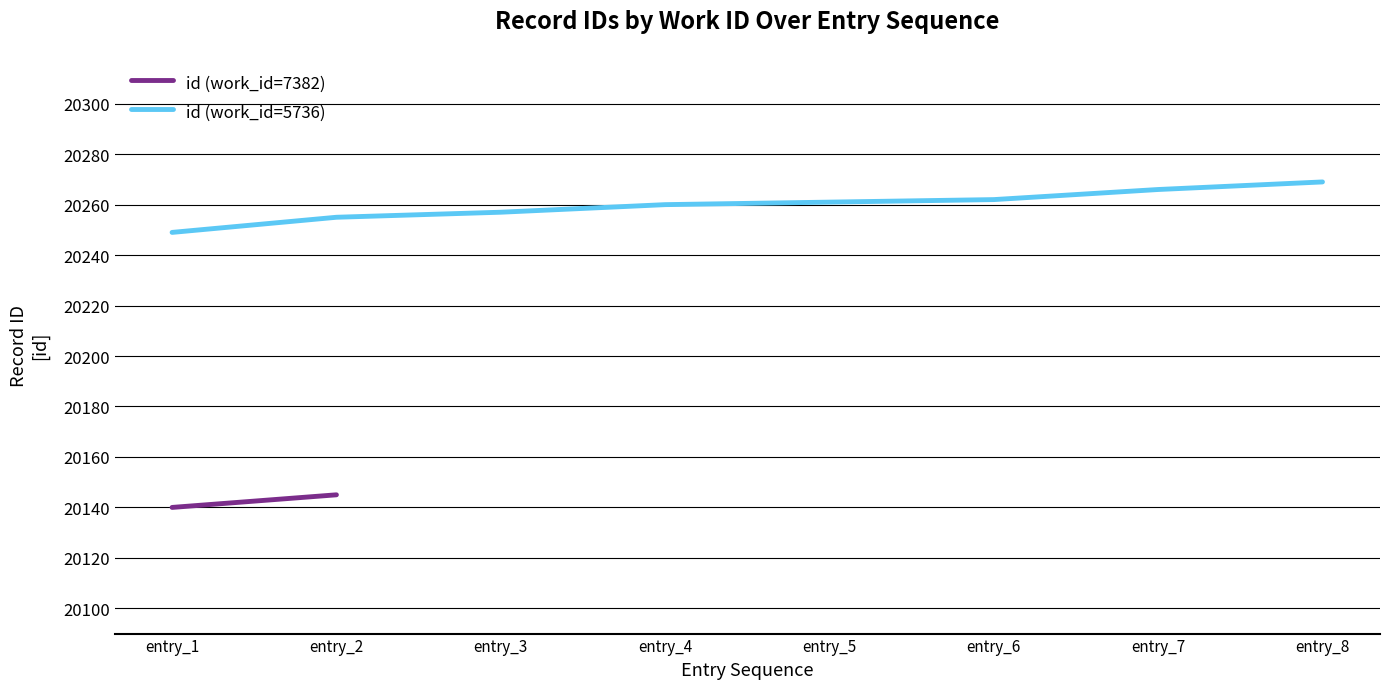

Where is the data nearest to the value 20259?

entry_4